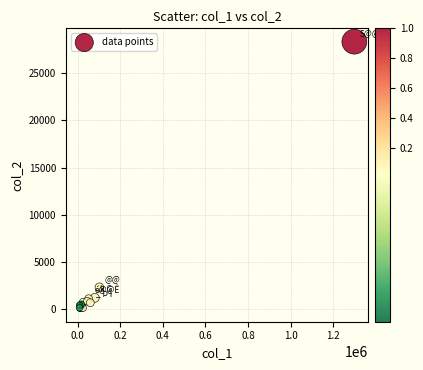

What Y value in the scatter plot is closest to 14217?

2336